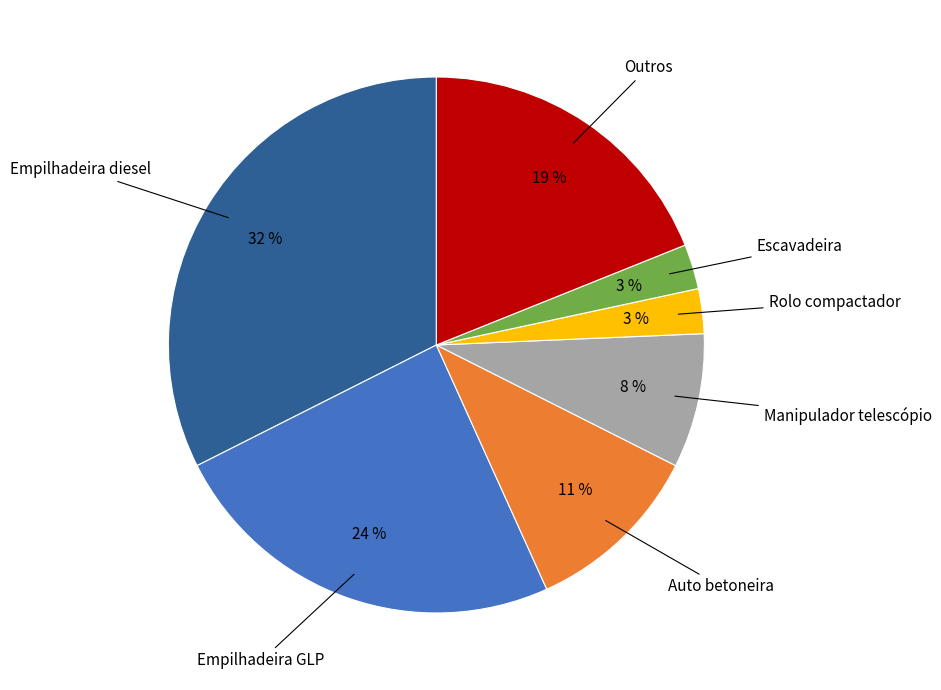

Does any single category account for the majority?

No